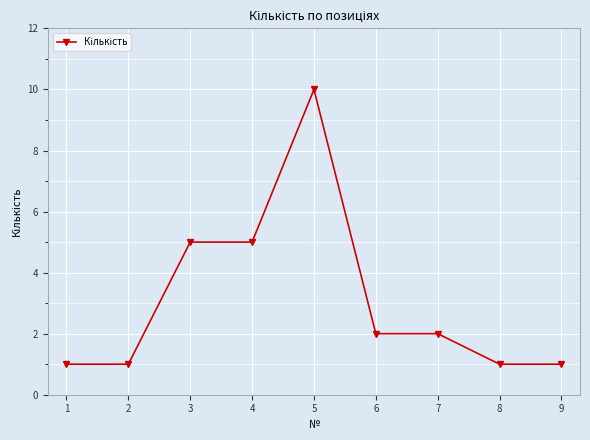

What is the smallest value displayed?

1